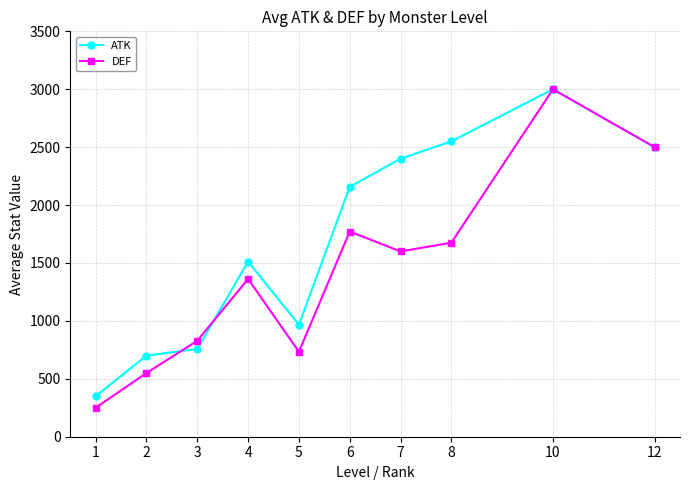

How many categories are shown in the chart?

10